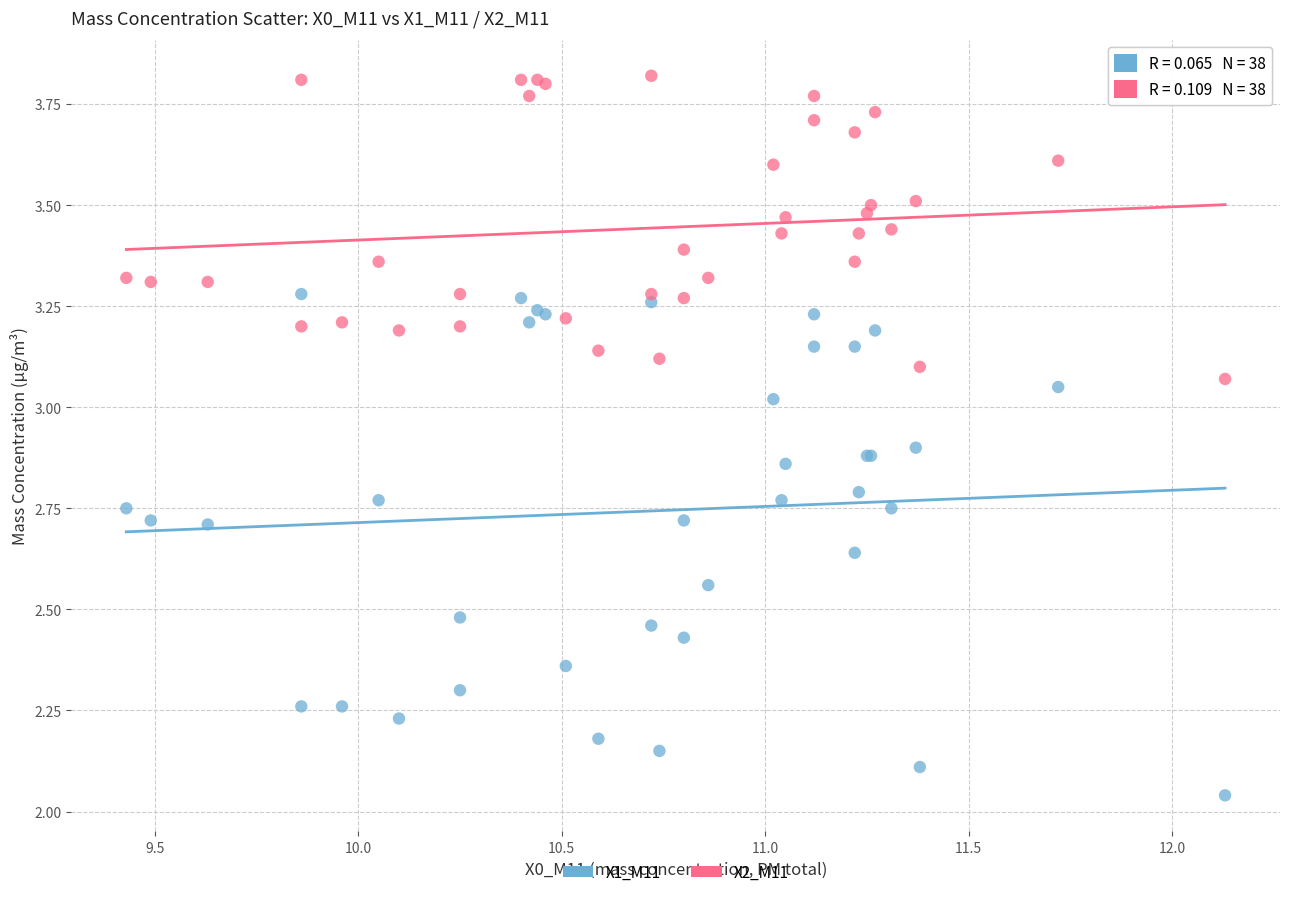

Which series contains the lowest Y value?

X1_M11